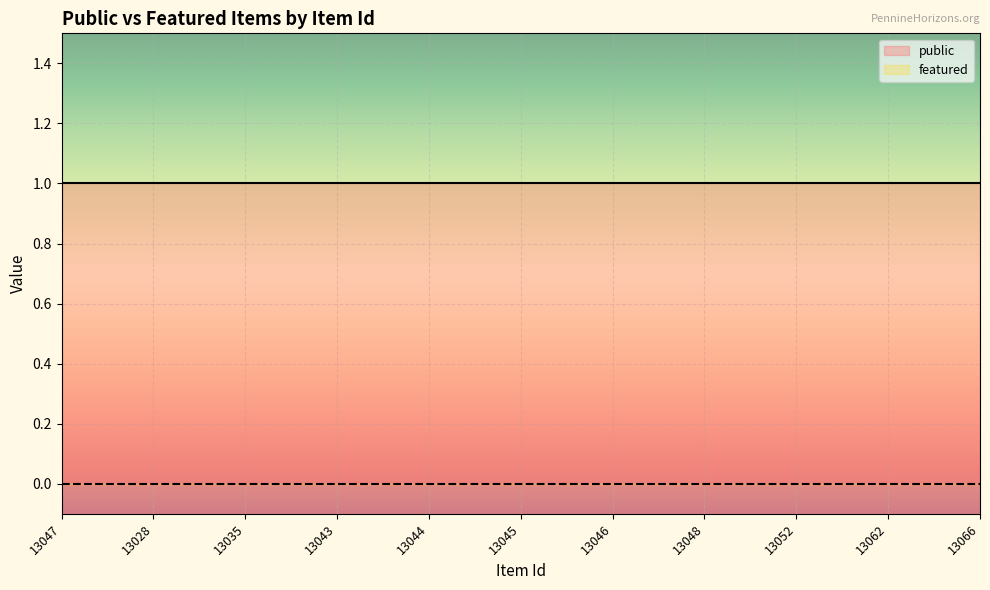

What is the spread (max minus min) of values at 13028?

1